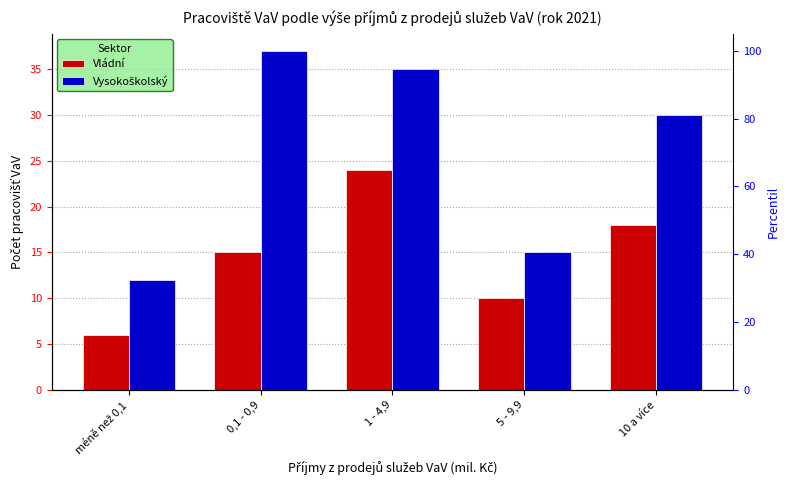

What is the average value of the Vládní series?

15